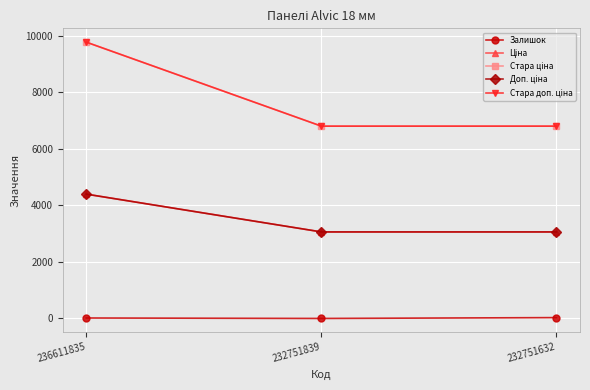

What is the value of the Стара доп. ціна point at the 1st from the left?

9768.8